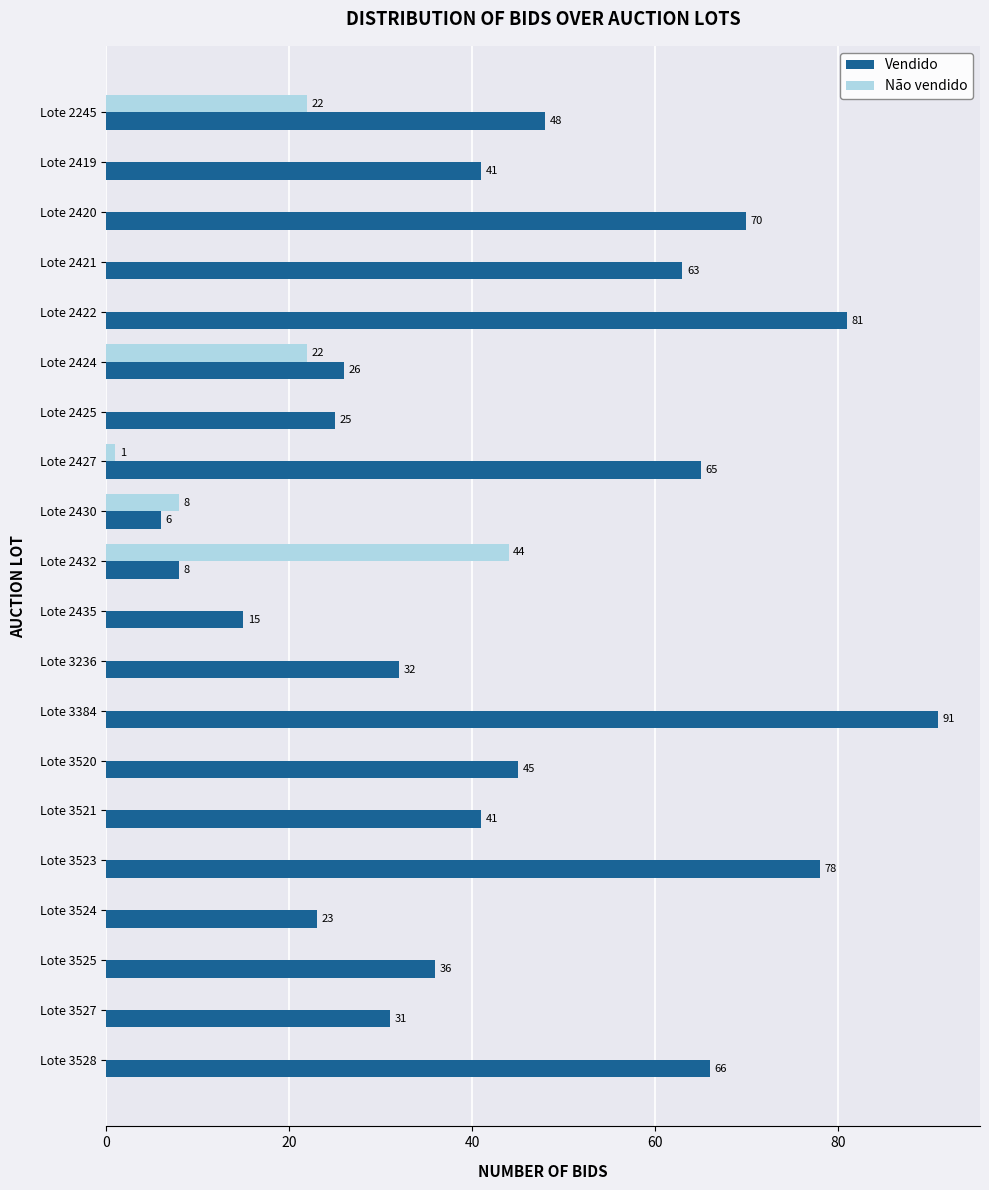

What is the total value across all series at Lote 2435?

15